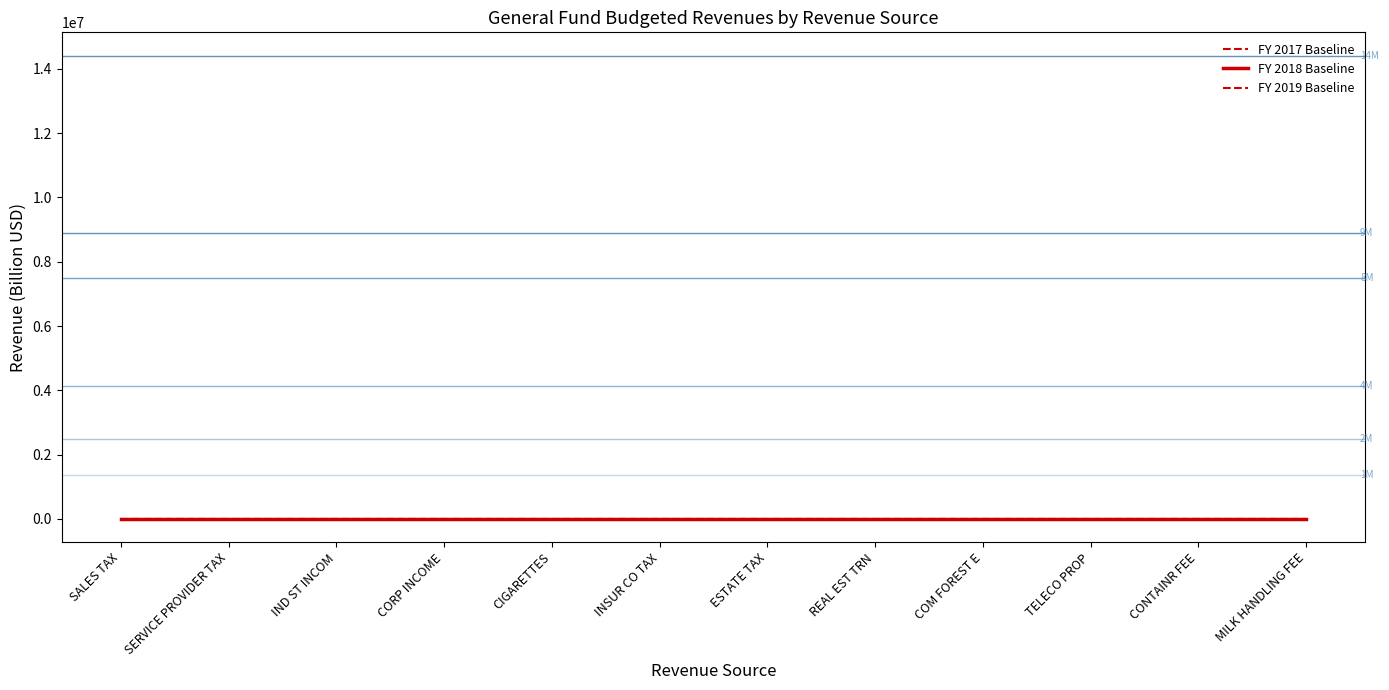

Does the chart have visible grid lines?

No